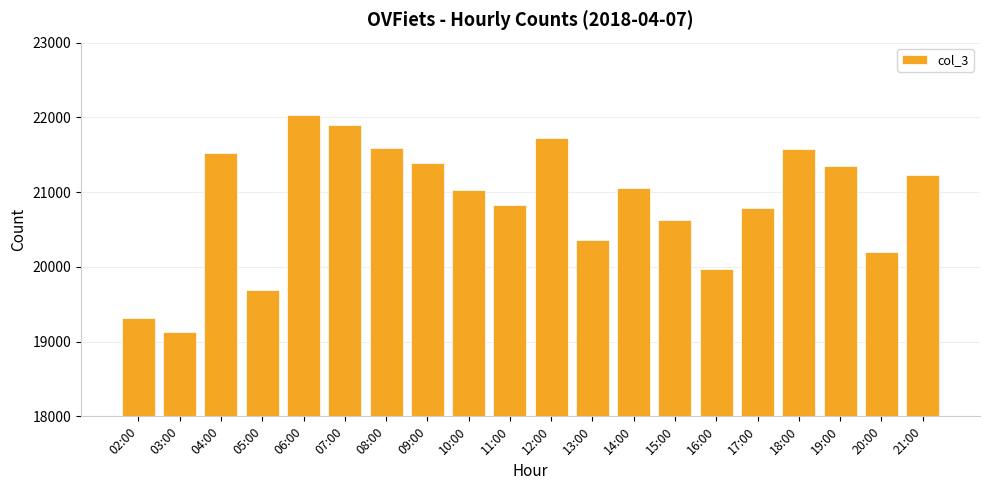

What position from the right is 06:00?

16